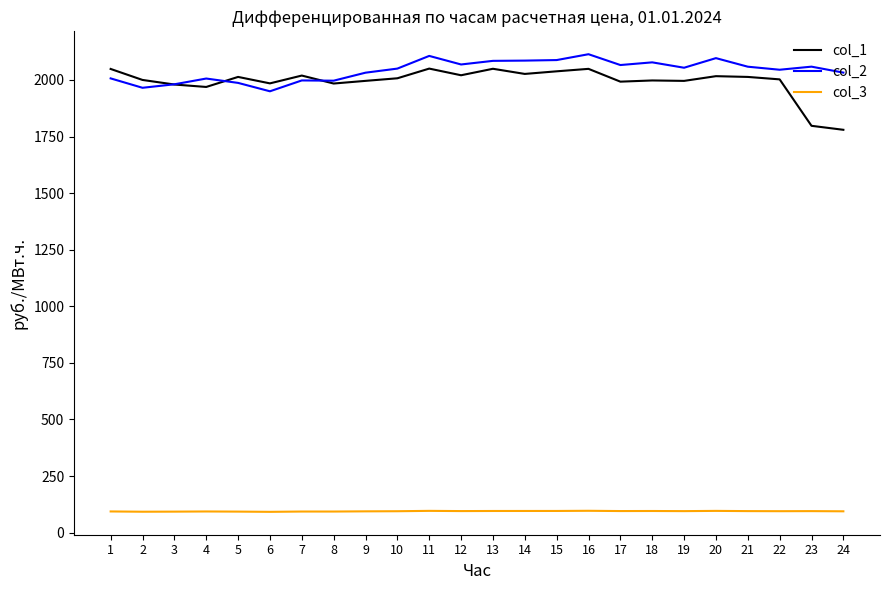

Which series has the largest total across all categories?

col_2